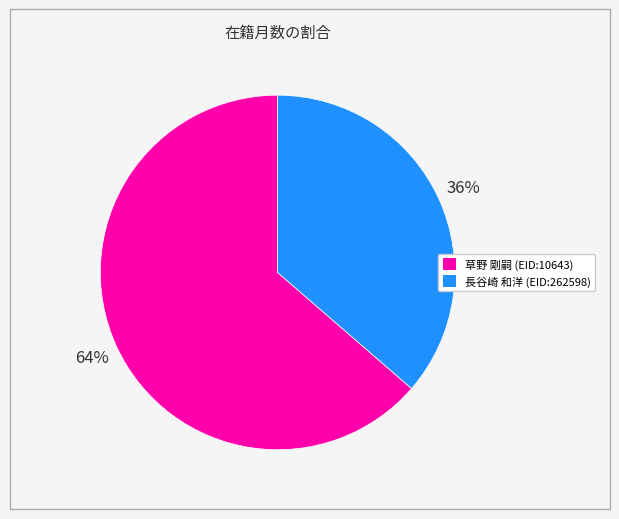

To the nearest percent, what is the combined percentage of 草野 剛嗣 (EID:10643) and 長谷崎 和洋 (EID:262598)?

100%